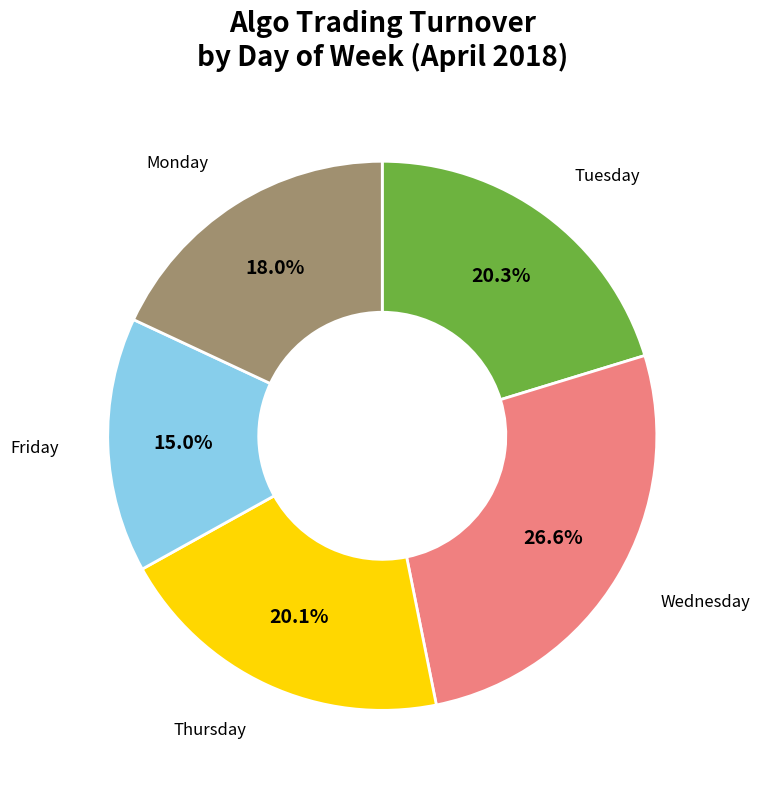

Is there a majority slice in this chart?

No